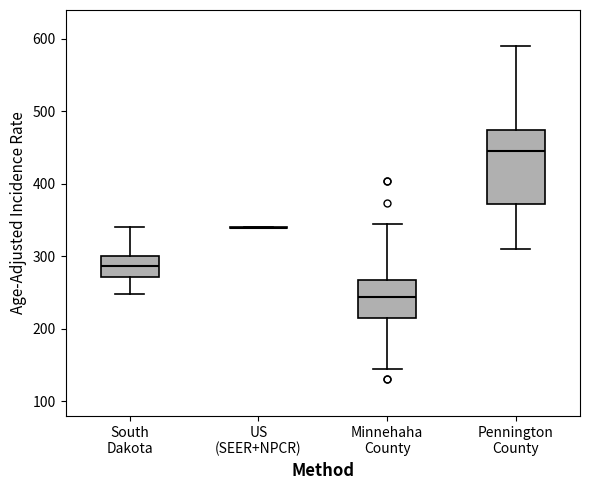

Reading left to right, read every box against the y-axis: the position of its median line, the range the box covers, and the ends of its whiskers. The values are not printed on the chart, so give them approximately, as read against the axis.

South Dakota: median 290, box 270 to 300, whiskers 250 to 340
US (SEER+NPCR): box collapsed to a line at 340, whiskers 340 to 340
Minnehaha County: median 240, box 210 to 270, whiskers 140 to 350
Pennington County: median 450, box 370 to 470, whiskers 310 to 590